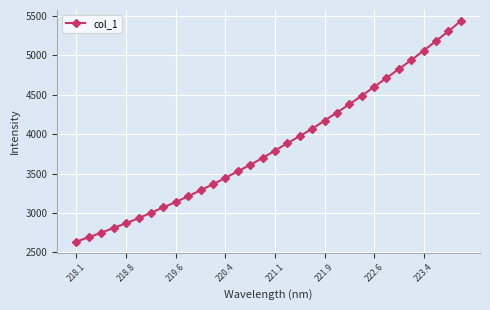

What is the difference between the maximum and minimum values?

2797.3